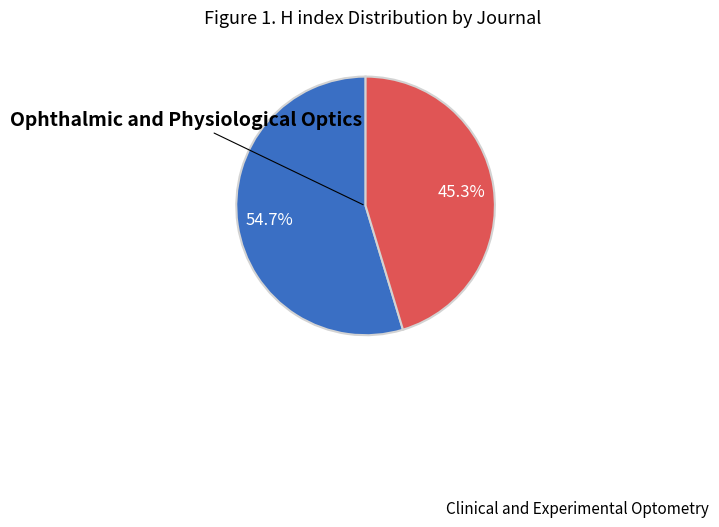

Is there a majority slice in this chart?

Yes